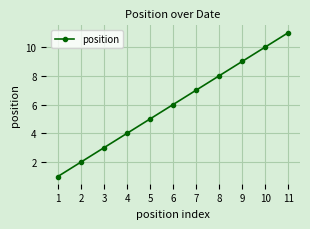

Reading left to right, transcribe all the data shown in this chart.

1	2	3	4	5	6	7	8	9	10	11